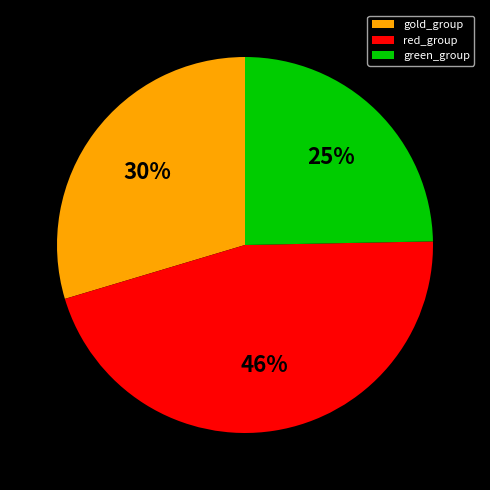

Which category has the smallest portion of the pie?

green_group